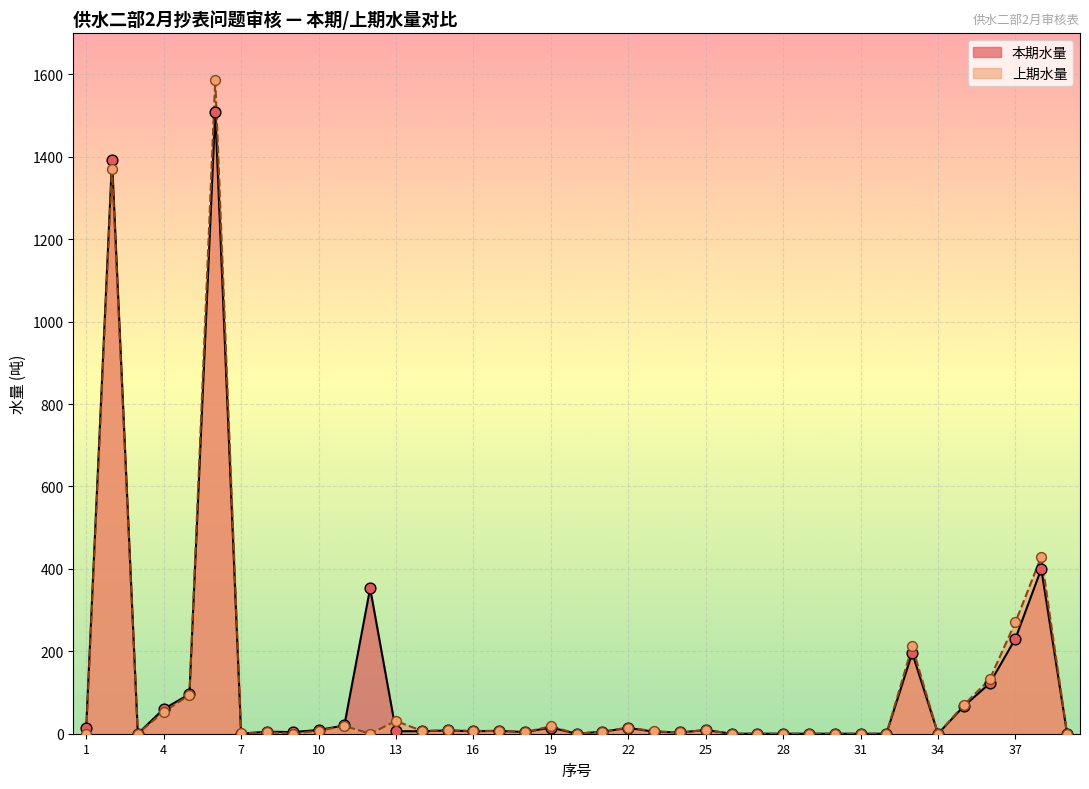

At which category is the sum across all series the highest?

6